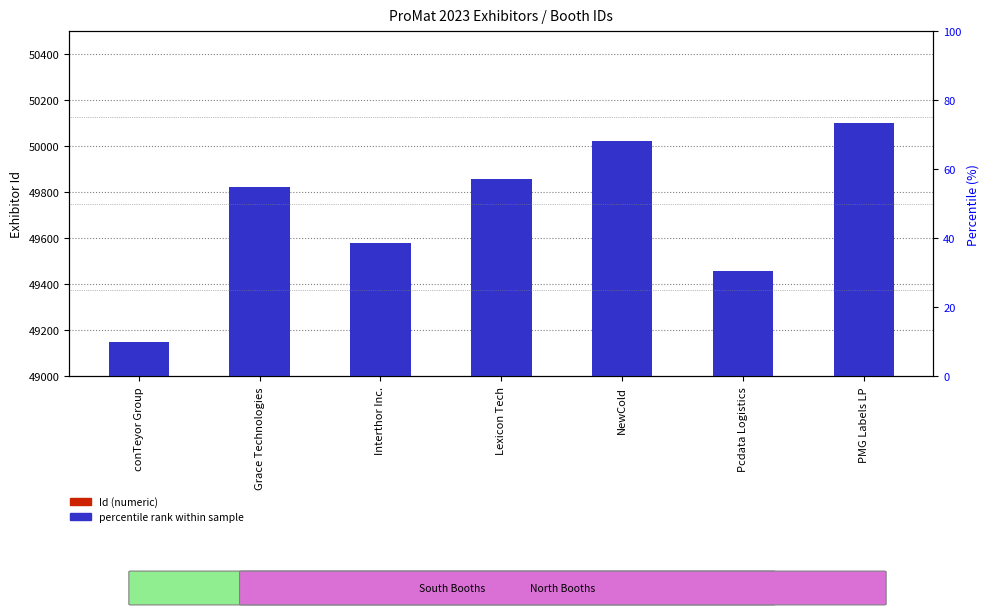

What is the difference between the Id (numeric) values at conTeyor Group and NewCold?

874.0